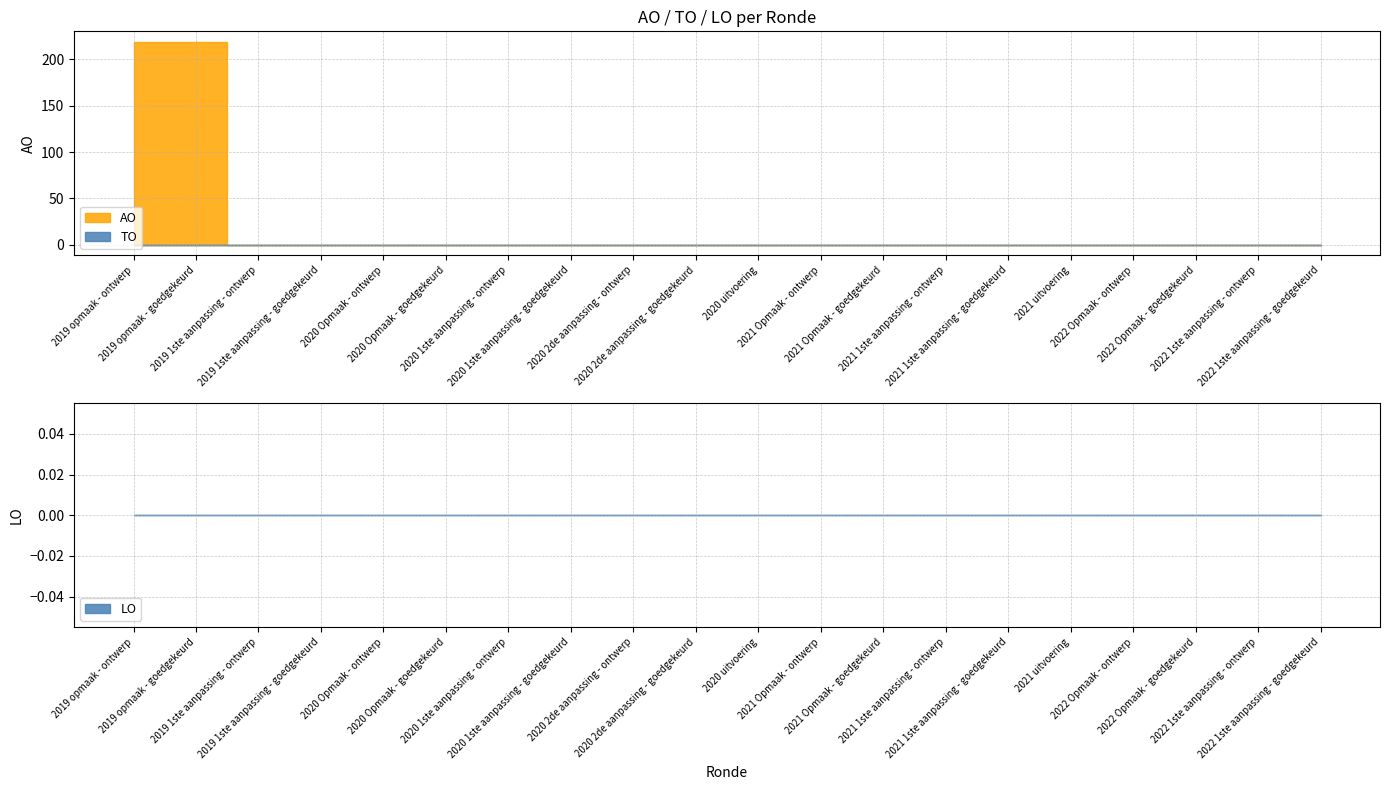

Which series has the widest spread of values?

AO